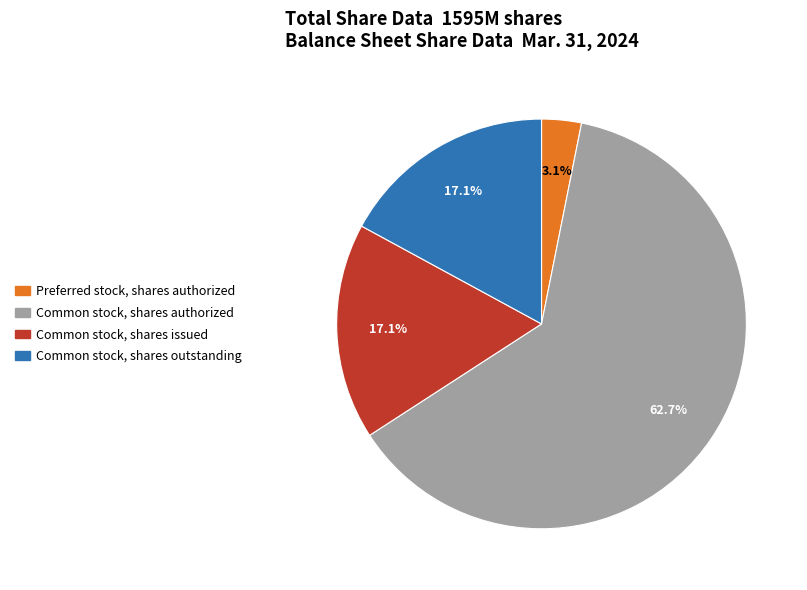

Is there a majority slice in this chart?

Yes